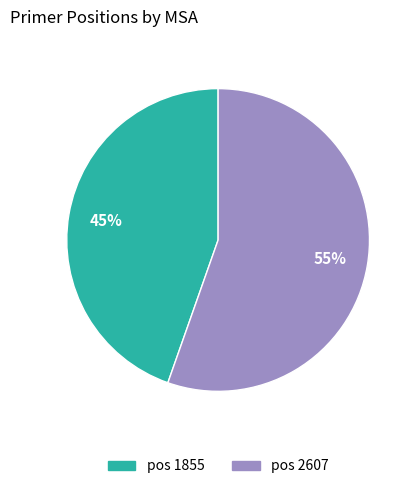

To the nearest percent, what is the average slice percentage?

50%